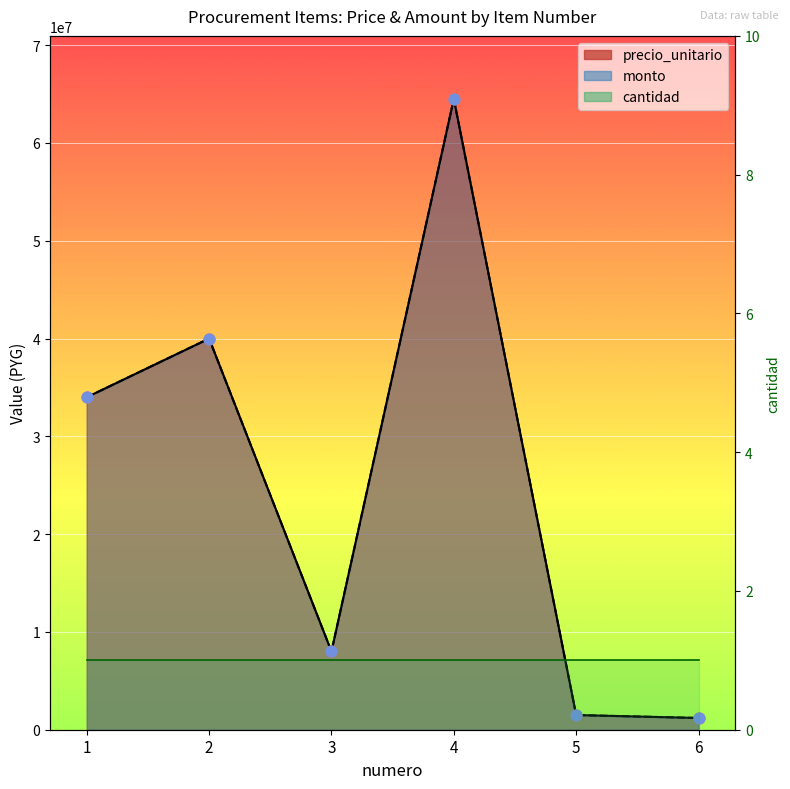

Which series contains the highest Y value?

precio_unitario